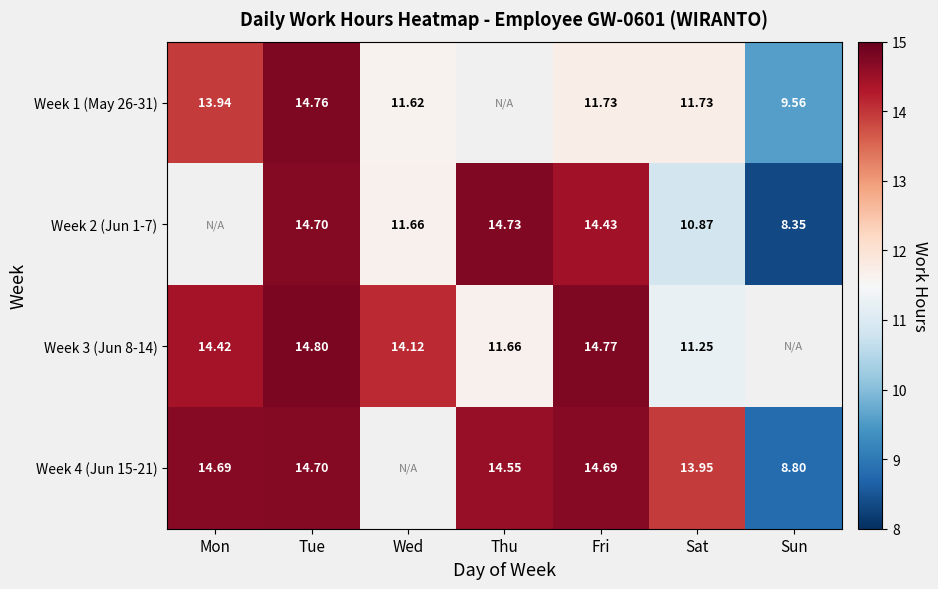

Is the value of Week 2 (Jun 1-7) at Wed greater than the value of Week 1 (May 26-31) at Mon?

No